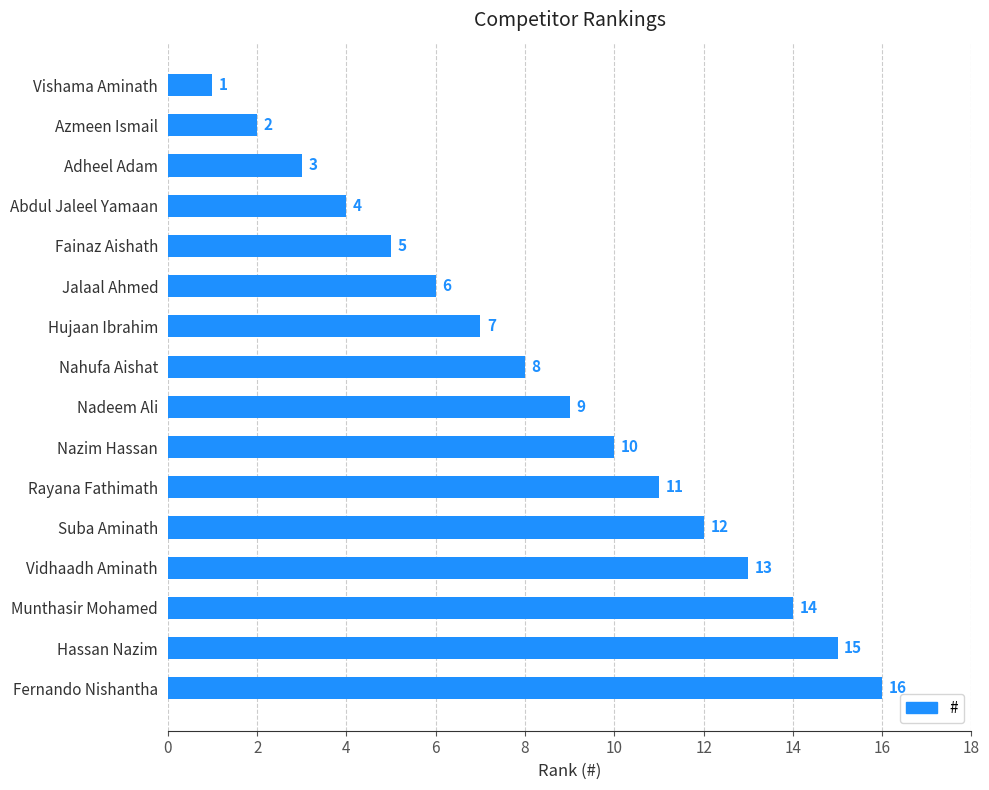

What is the sum of all values?

136